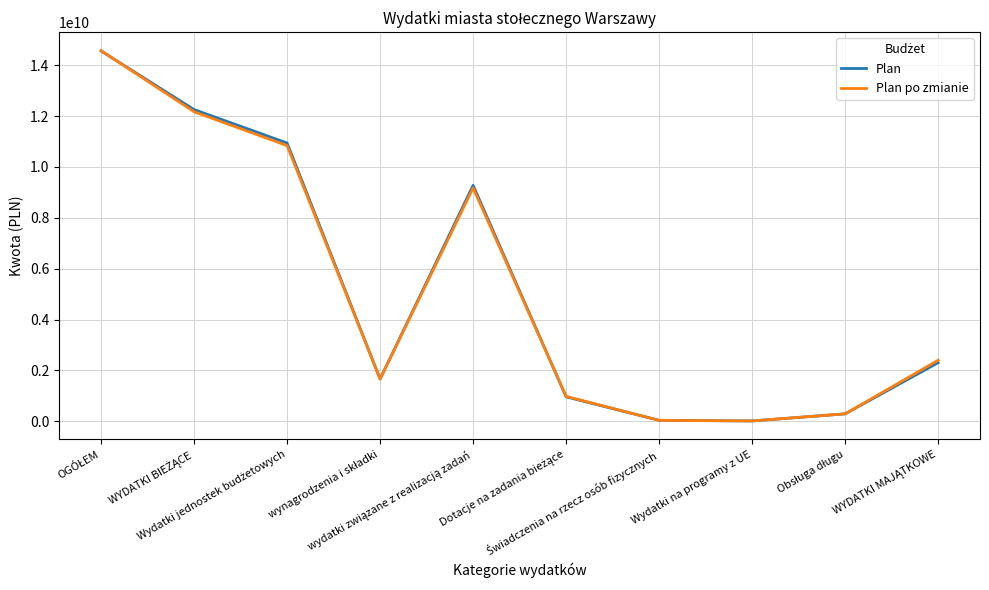

Which series has the largest range (max minus min)?

Plan po zmianie